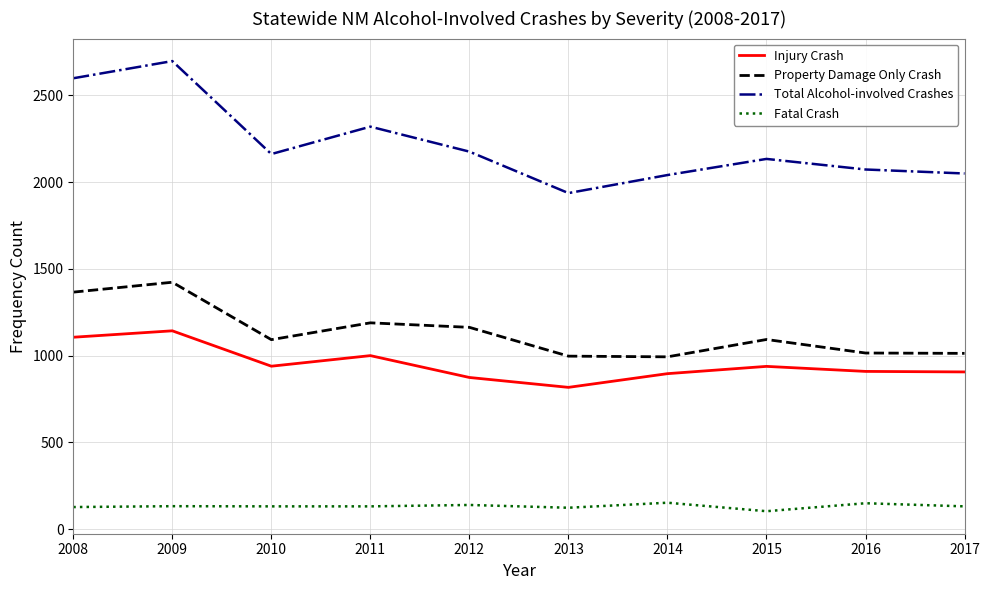

What is the difference between the maximum and second lowest values in the Injury Crash series?

269